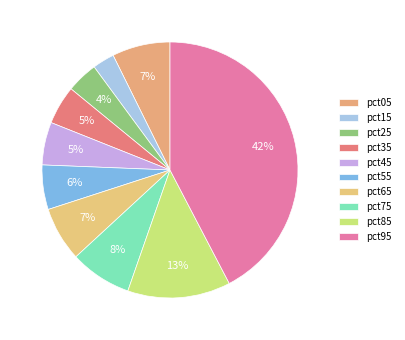

Which category has the smallest portion of the pie?

pct15